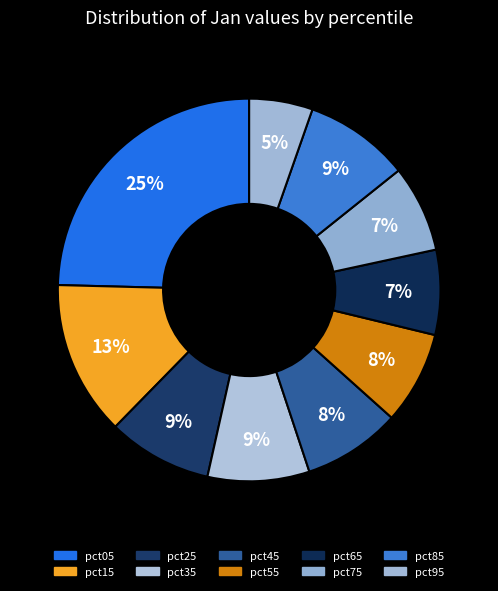

To the nearest percent, what is the average slice percentage?

10%